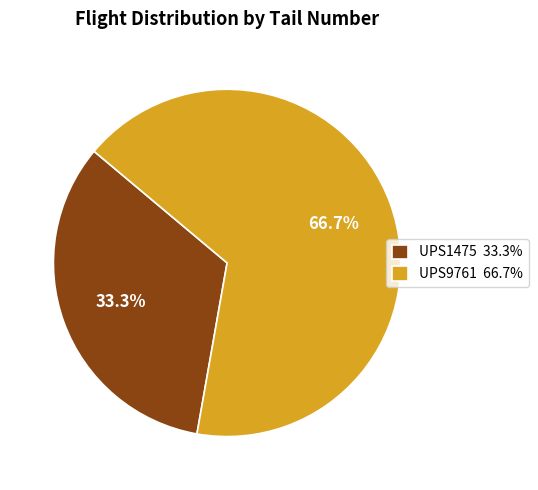

To the nearest percent, what portion does UPS9761 represent?

67%